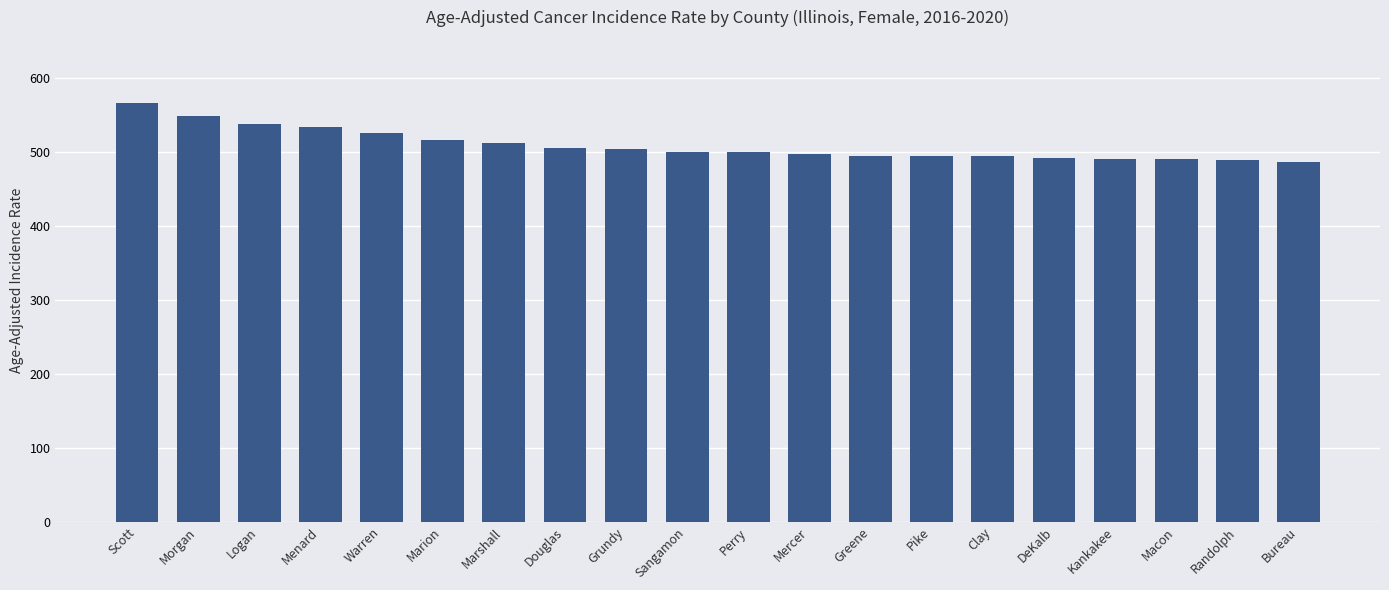

What is the greatest value displayed?

566.2